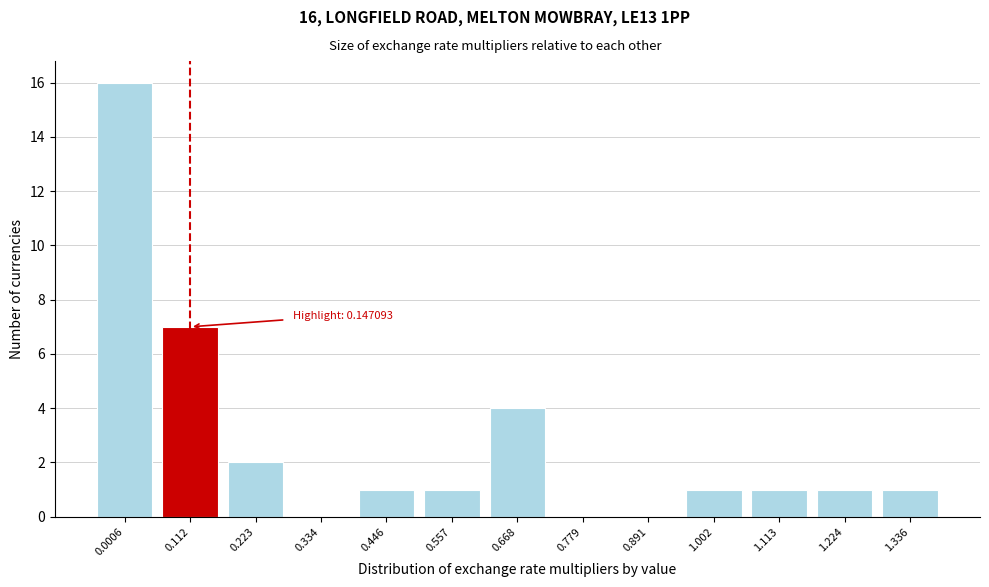

Reading right to left, extract all data points from this chart.

1.336=1	1.224=1	1.113=1	1.002=1	0.891=0	0.779=0	0.668=4	0.557=1	0.446=1	0.334=0	0.223=2	0.112=7	0.0006=16